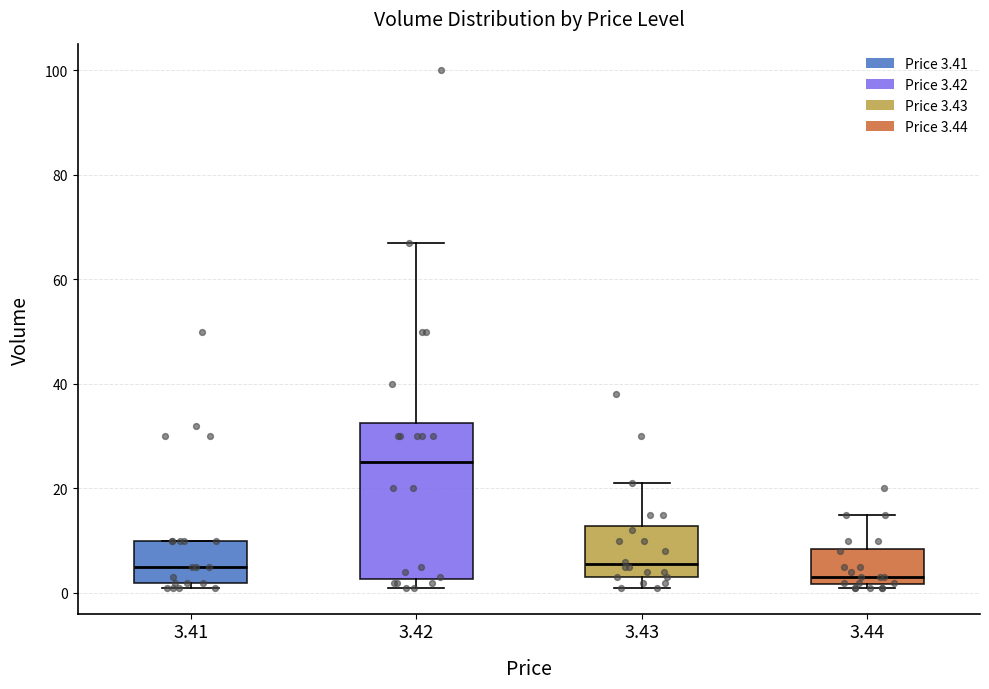

Where does the upper whisker of the box at x = 3.43 end on the y-axis? The values are not printed on the chart, so give them approximately, as read against the axis.

22